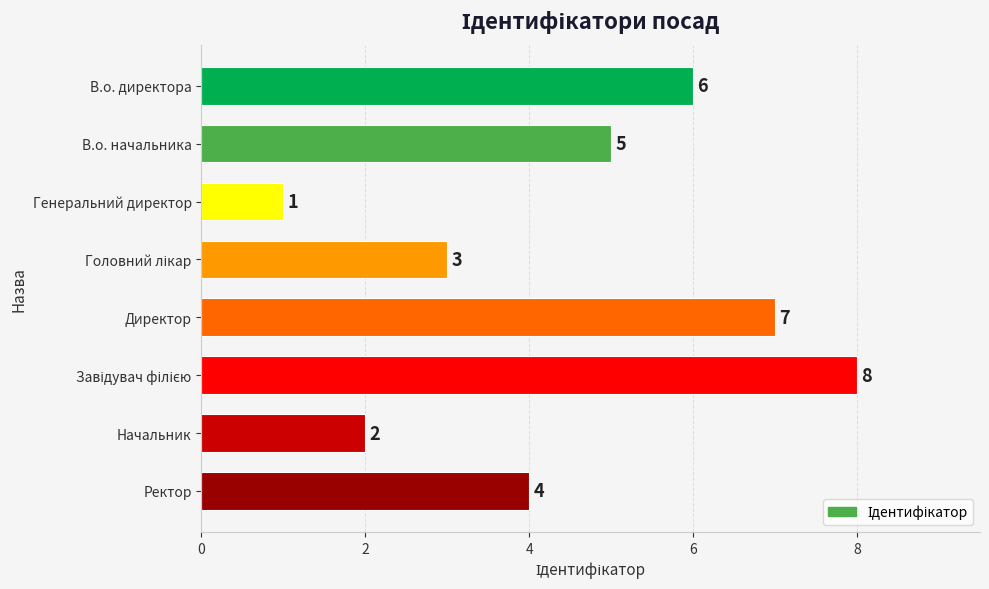

What is the difference between the maximum and minimum values?

7